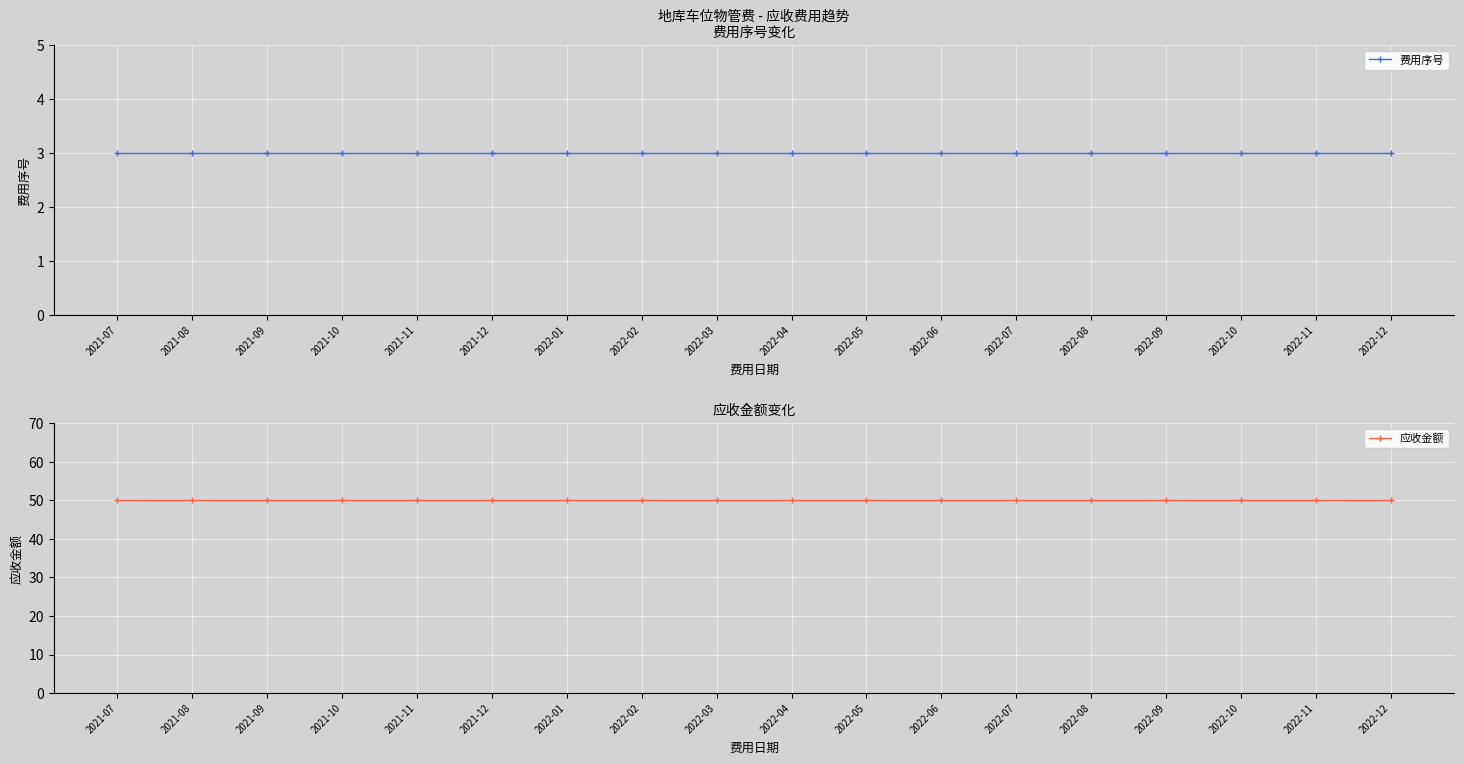

Between 2021-10 and 2021-08, which is larger?

2021-10